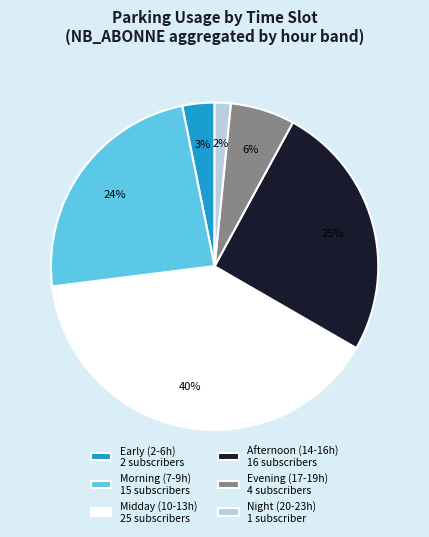

Between Midday (10-13h) 25 subscribers and Evening (17-19h) 4 subscribers, which is larger?

Midday (10-13h) 25 subscribers